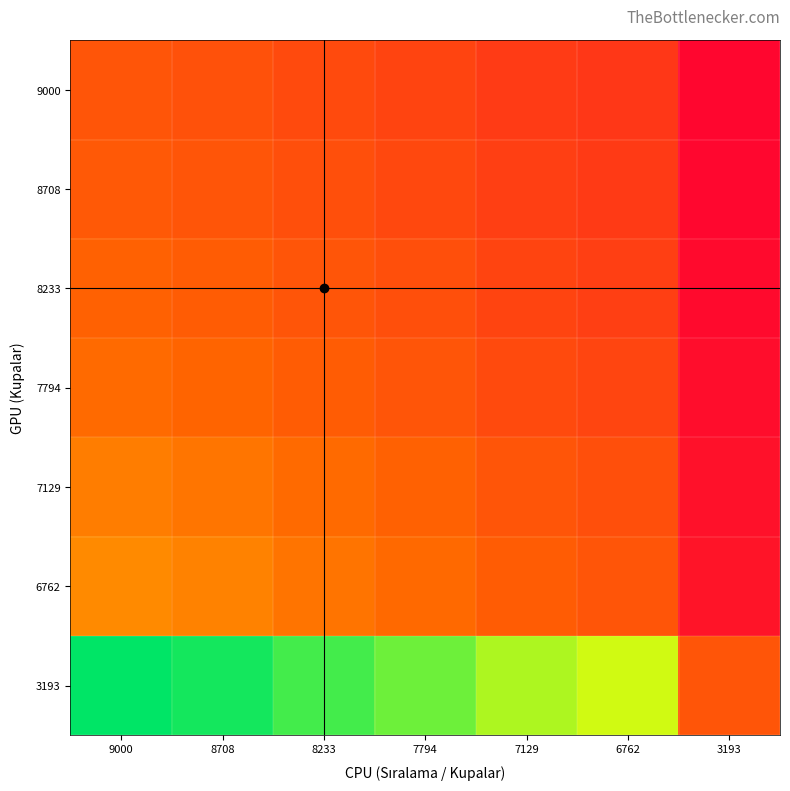

Reading left to right, transcribe all the data shown in this chart.

9000: 9000=1.0	8708=1.0	8233=0.9	7794=0.9	7129=0.8	6762=0.8	3193=0.4
8708: 9000=1.0	8708=1.0	8233=0.9	7794=0.9	7129=0.8	6762=0.8	3193=0.4
8233: 9000=1.1	8708=1.1	8233=1.0	7794=0.9	7129=0.9	6762=0.8	3193=0.4
7794: 9000=1.2	8708=1.1	8233=1.1	7794=1.0	7129=0.9	6762=0.9	3193=0.4
7129: 9000=1.3	8708=1.2	8233=1.2	7794=1.1	7129=1.0	6762=0.9	3193=0.4
6762: 9000=1.3	8708=1.3	8233=1.2	7794=1.2	7129=1.1	6762=1.0	3193=0.5
3193: 9000=2.8	8708=2.7	8233=2.6	7794=2.4	7129=2.2	6762=2.1	3193=1.0